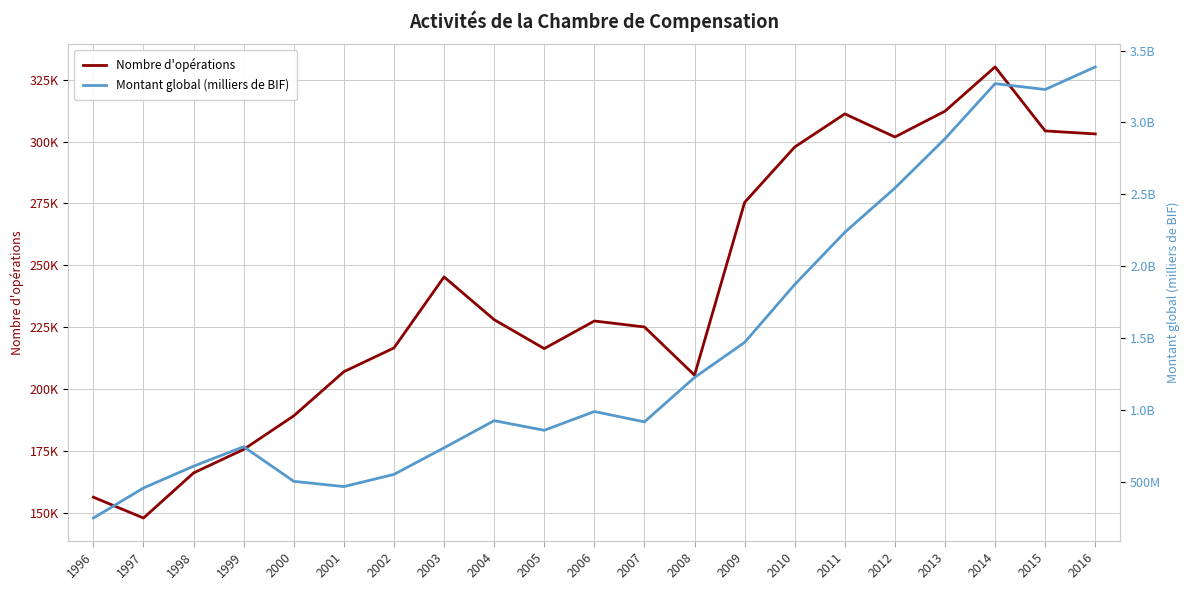

What is the value of the Montant global (milliers de BIF) point at the 8th from the left?

734659236